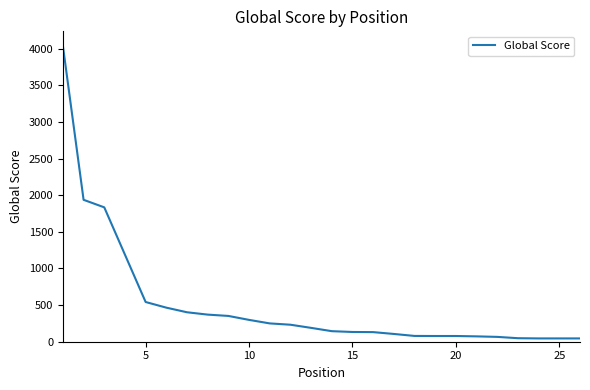

What is the maximum value shown in the chart?

4037